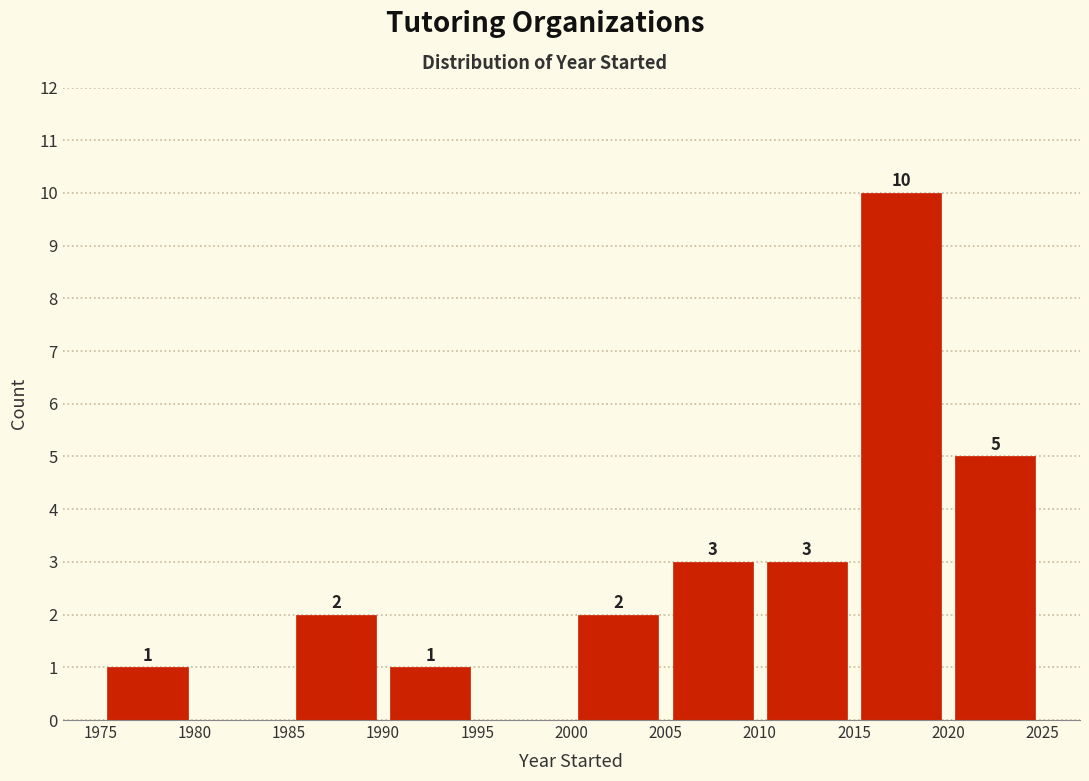

Which range on the x-axis has the tallest bar?

2015 to 2020